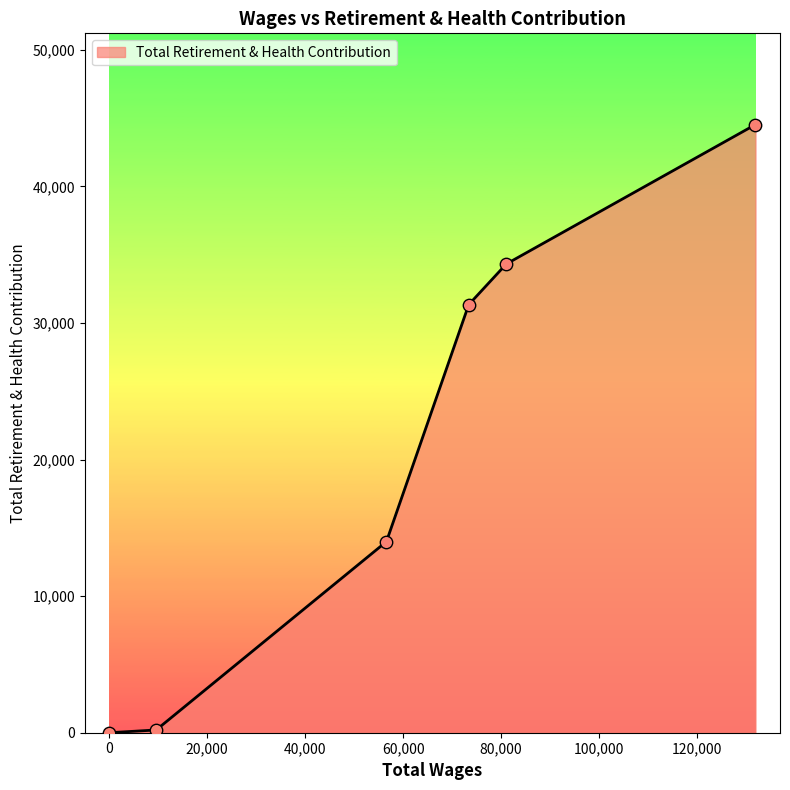

What is the average value?

20731